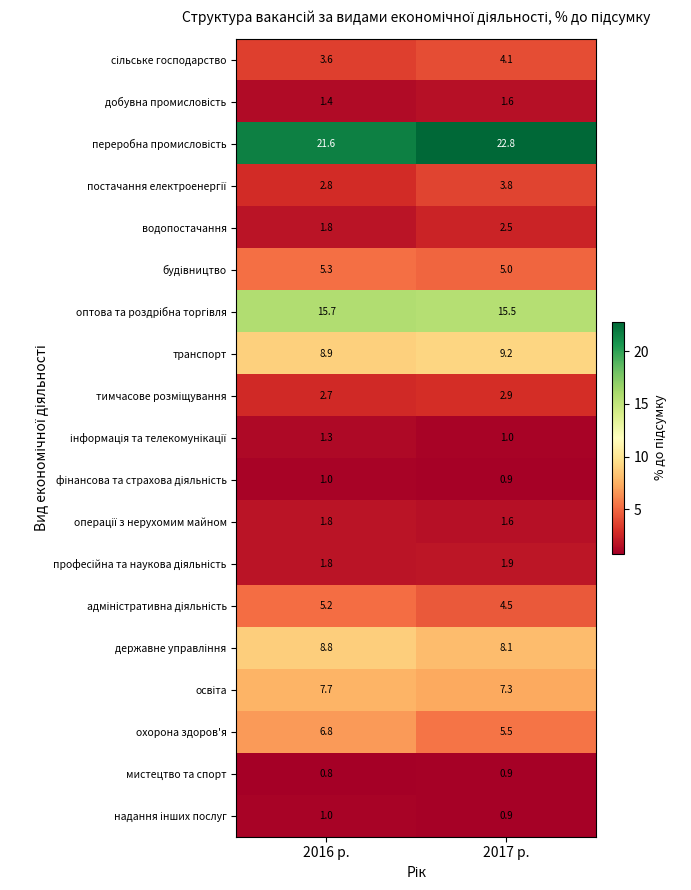

The транспорт series shows 9.2 at 2017 р.. True or false?

True